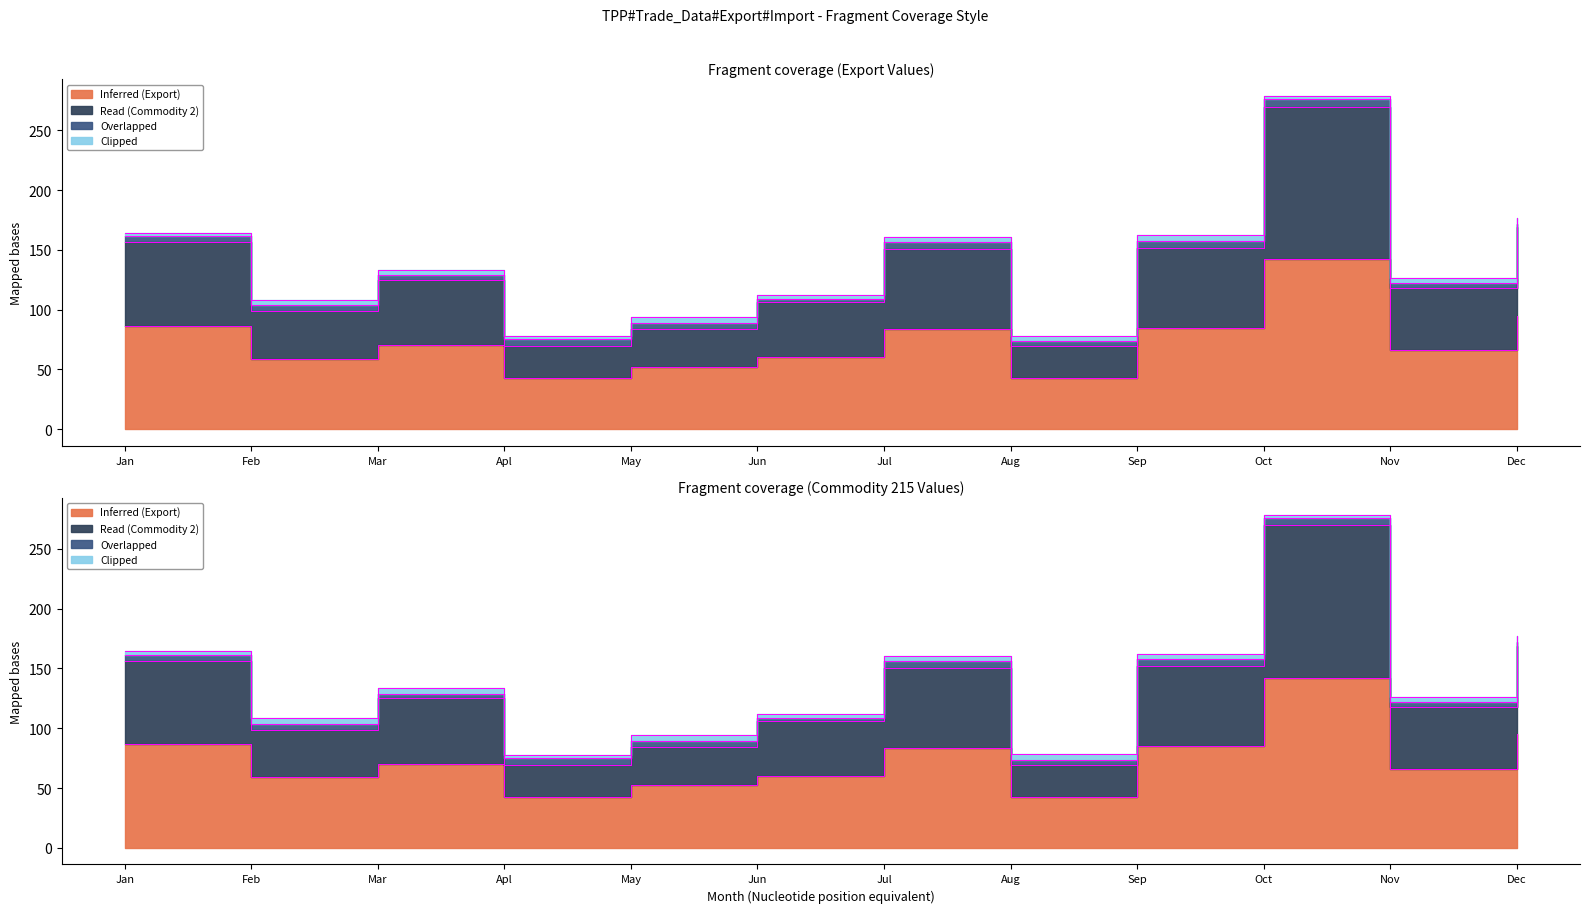

Between Sep and Dec, which is larger?

Dec